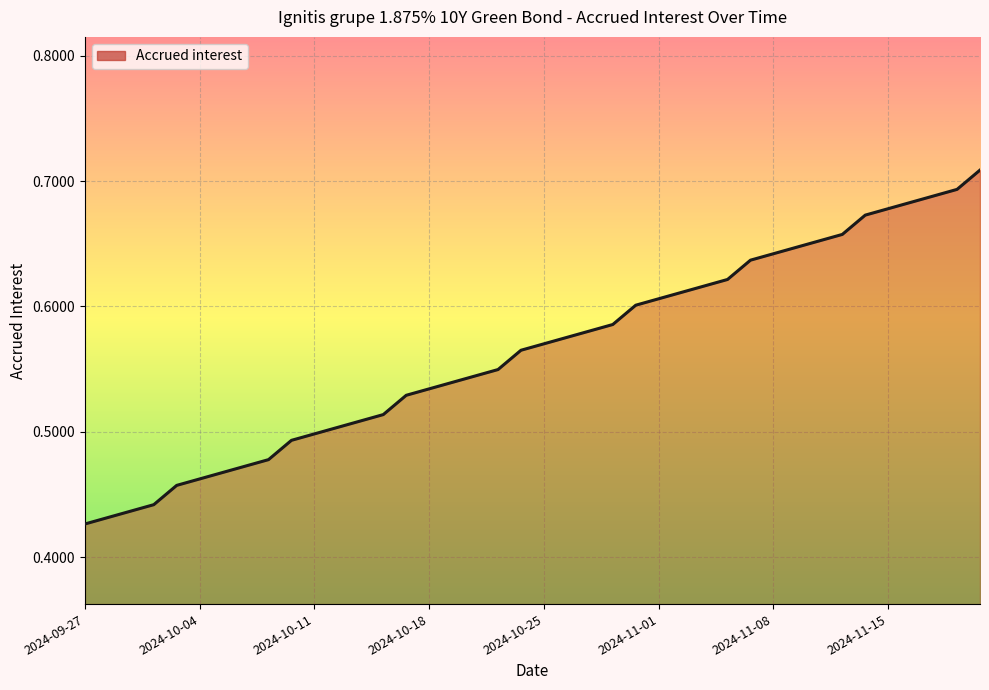

What is the difference between the maximum and minimum values?

0.3